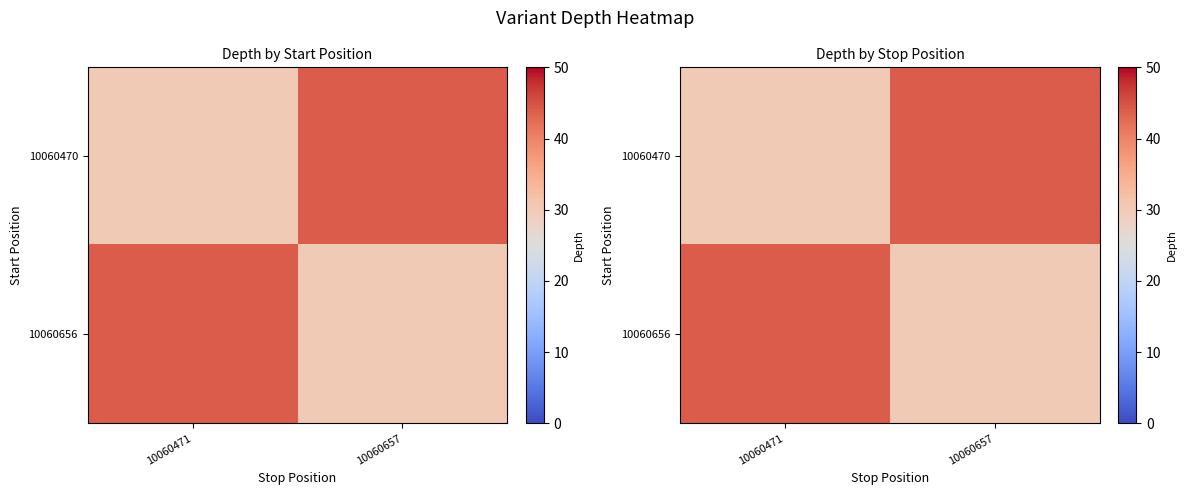

What is the total value across all series at 10060471?

74